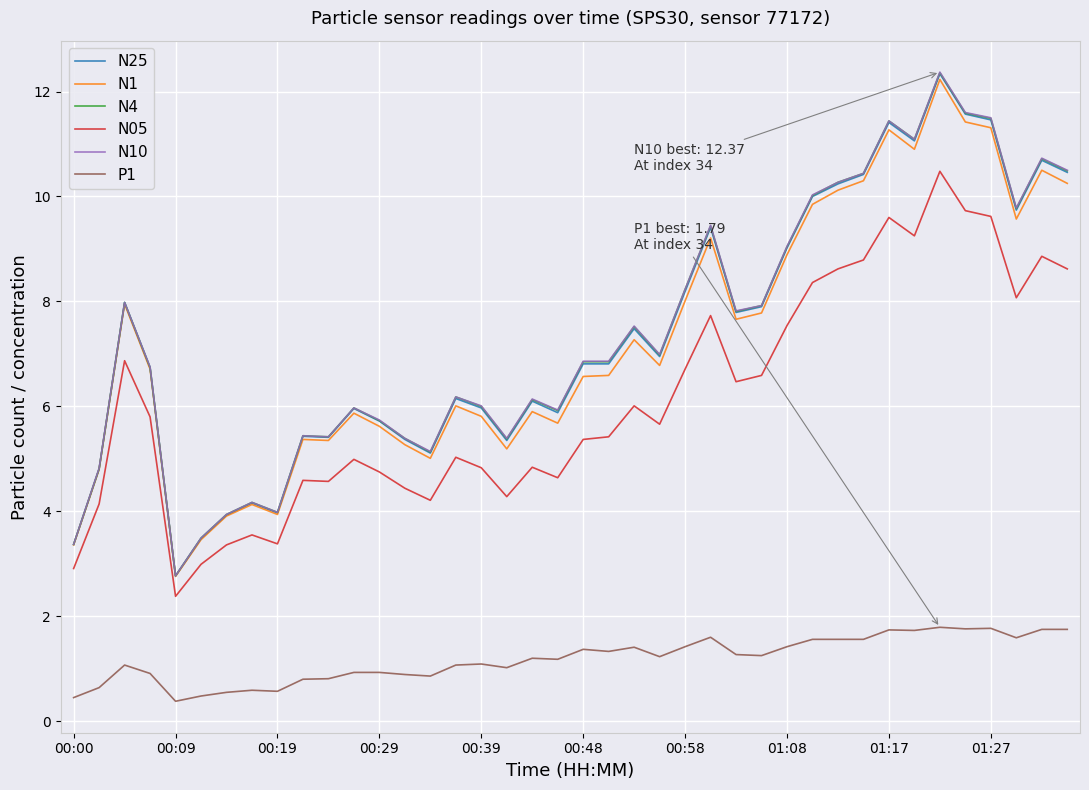

How many distinct data groups are displayed?

6